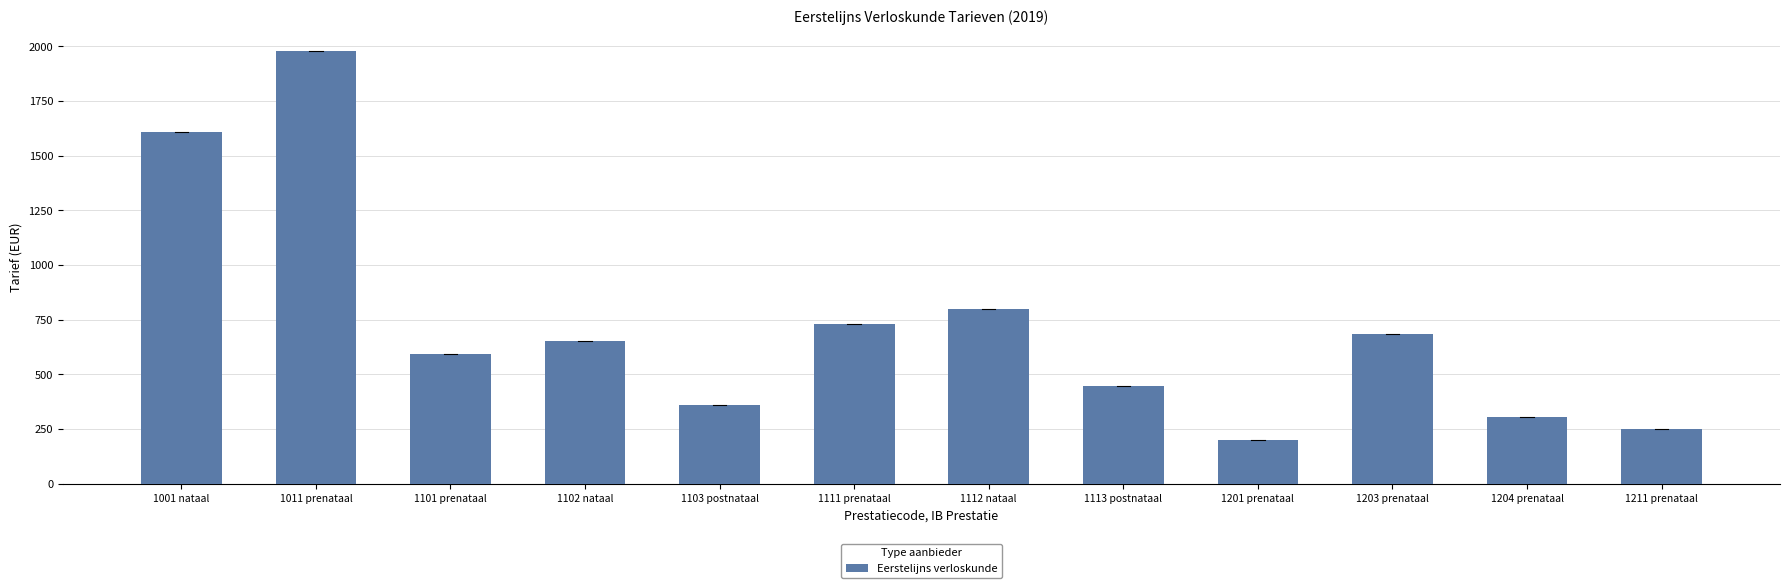

What is the average value?

717.2